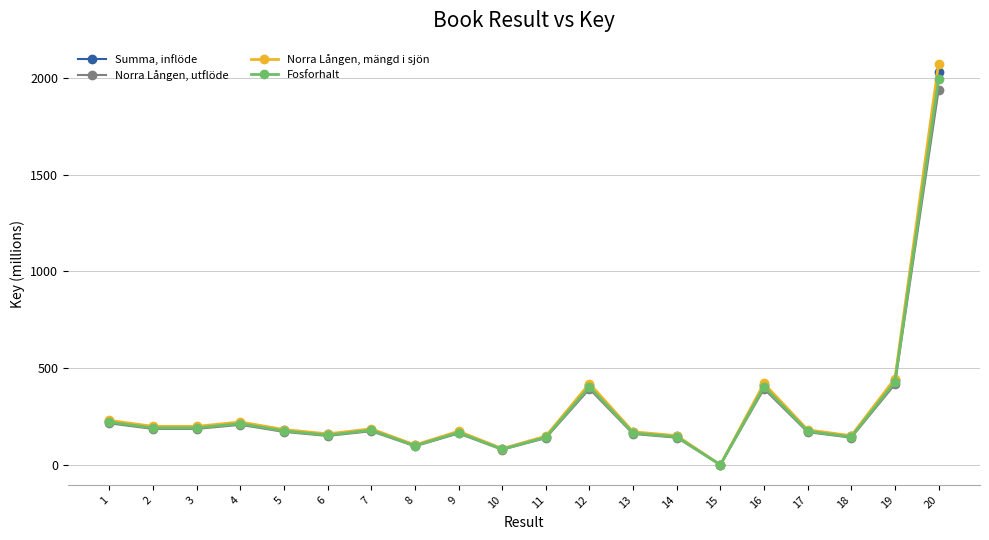

Rank the series by their average value, from highest to lowest.

Norra Lången, mängd i sjön, Summa, inflöde, Fosforhalt, Norra Lången, utflöde